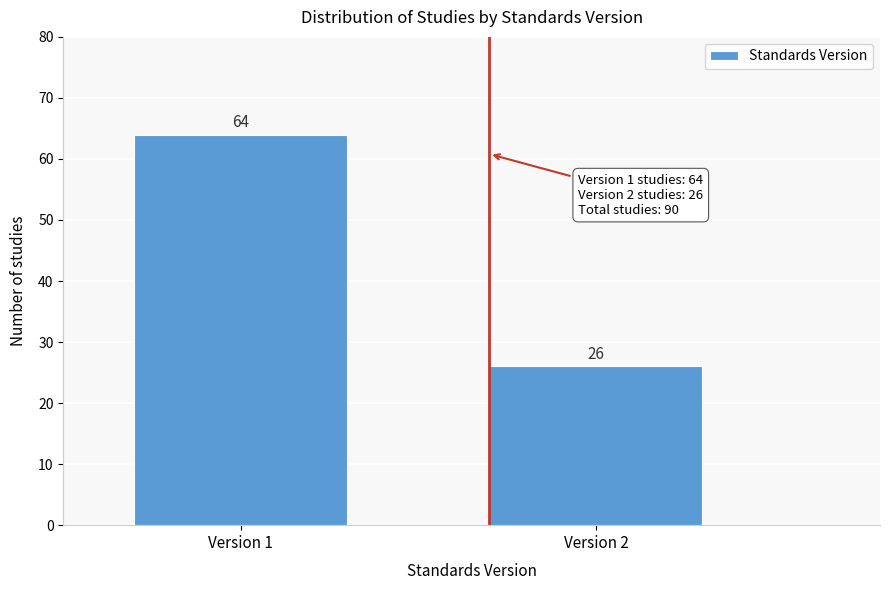

Reading right to left, list all the values displayed in this chart.

26	64